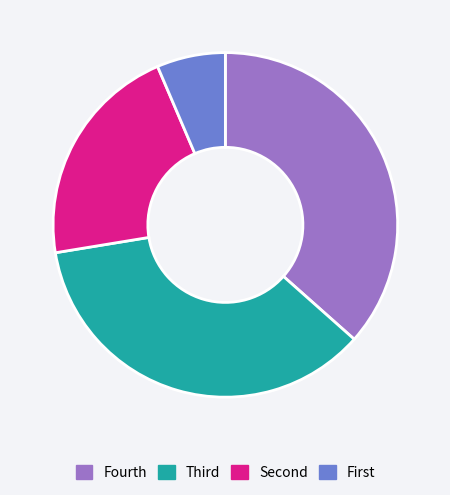

Does any single category account for the majority?

No